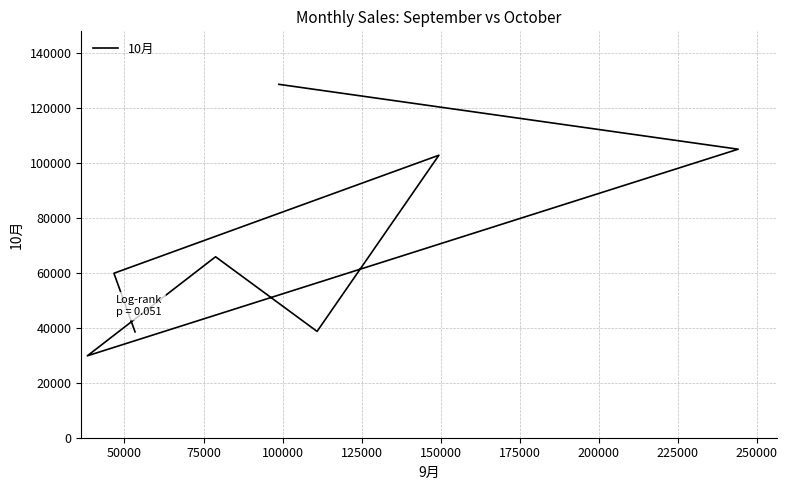

What is the maximum value shown in the chart?

128600